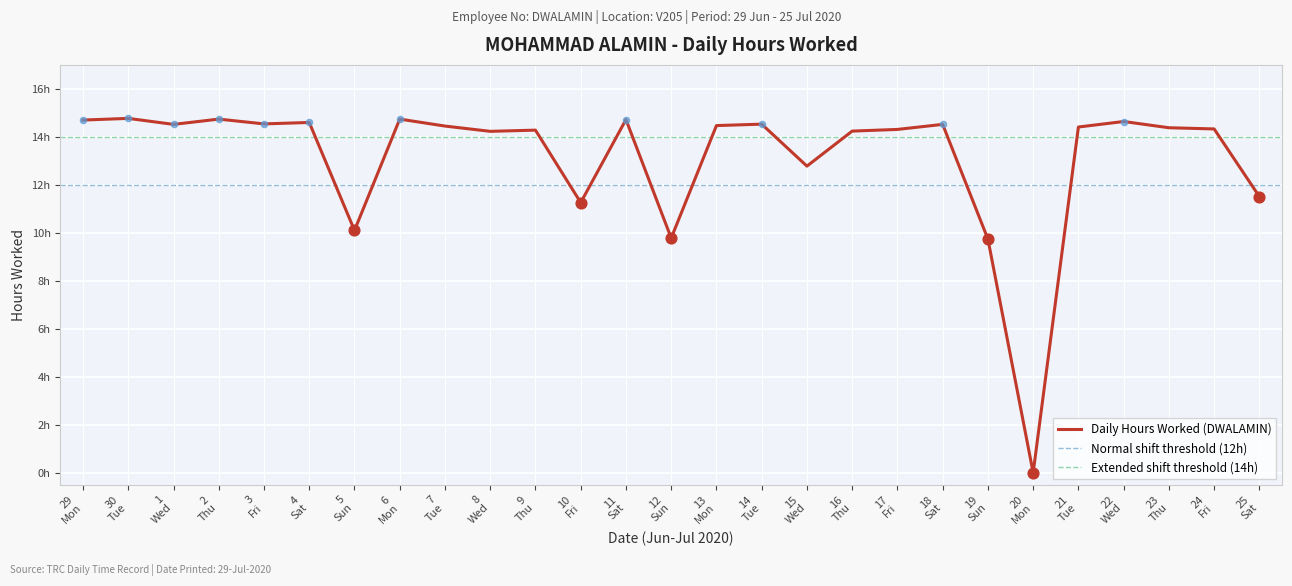

What is the change in value from 14 Tue to 19 Sun?

-4.8